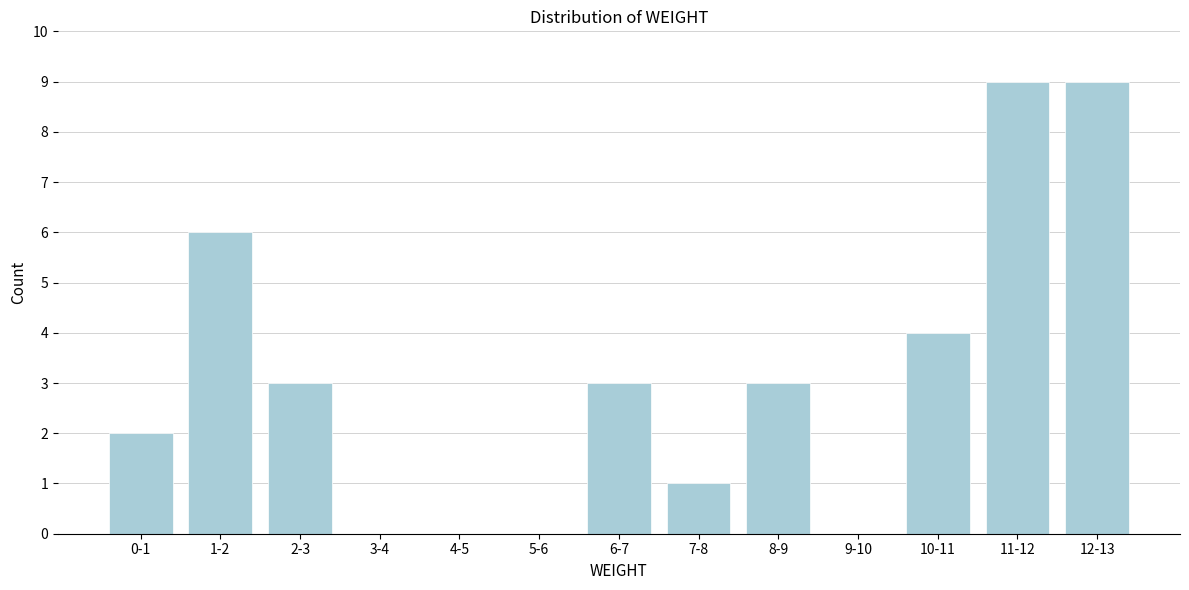

Reading right to left, extract all data points from this chart.

12-13=9	11-12=9	10-11=4	9-10=0	8-9=3	7-8=1	6-7=3	5-6=0	4-5=0	3-4=0	2-3=3	1-2=6	0-1=2